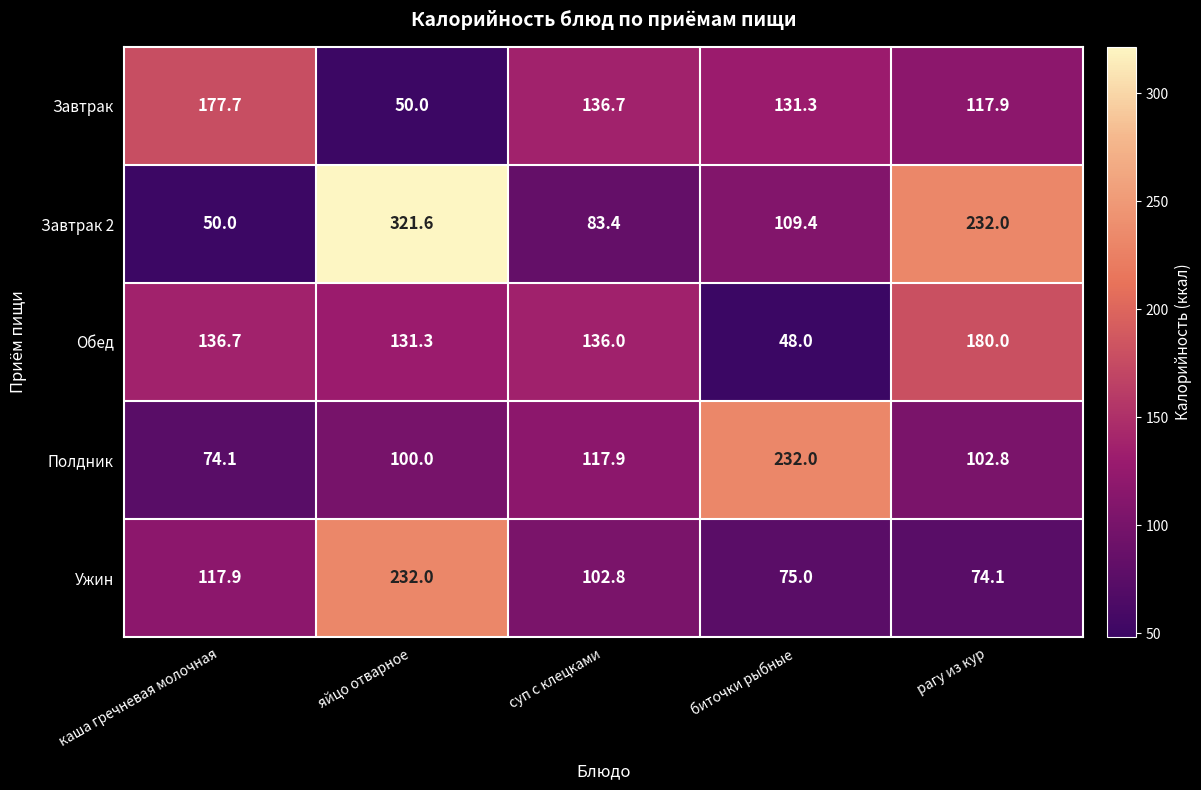

What is the average value of the Завтрак 2 series?

159.3